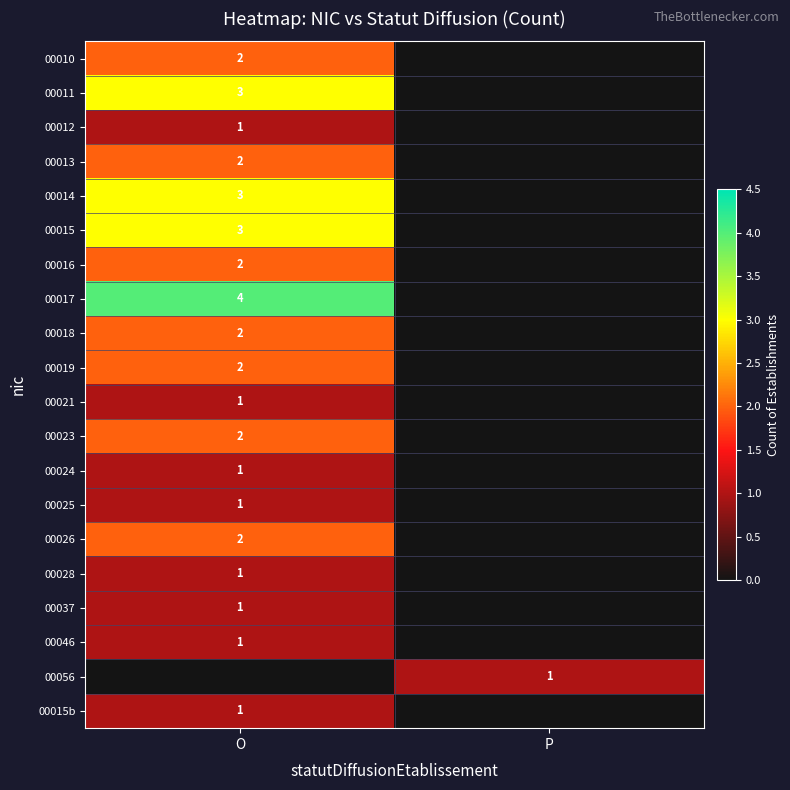

The 00012 series shows 1 at O. True or false?

True